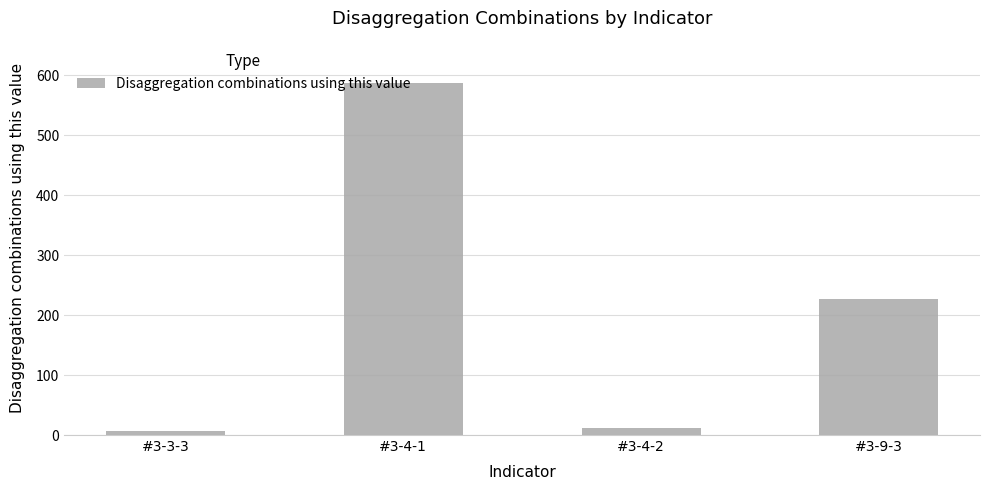

What is the smallest value displayed?

6